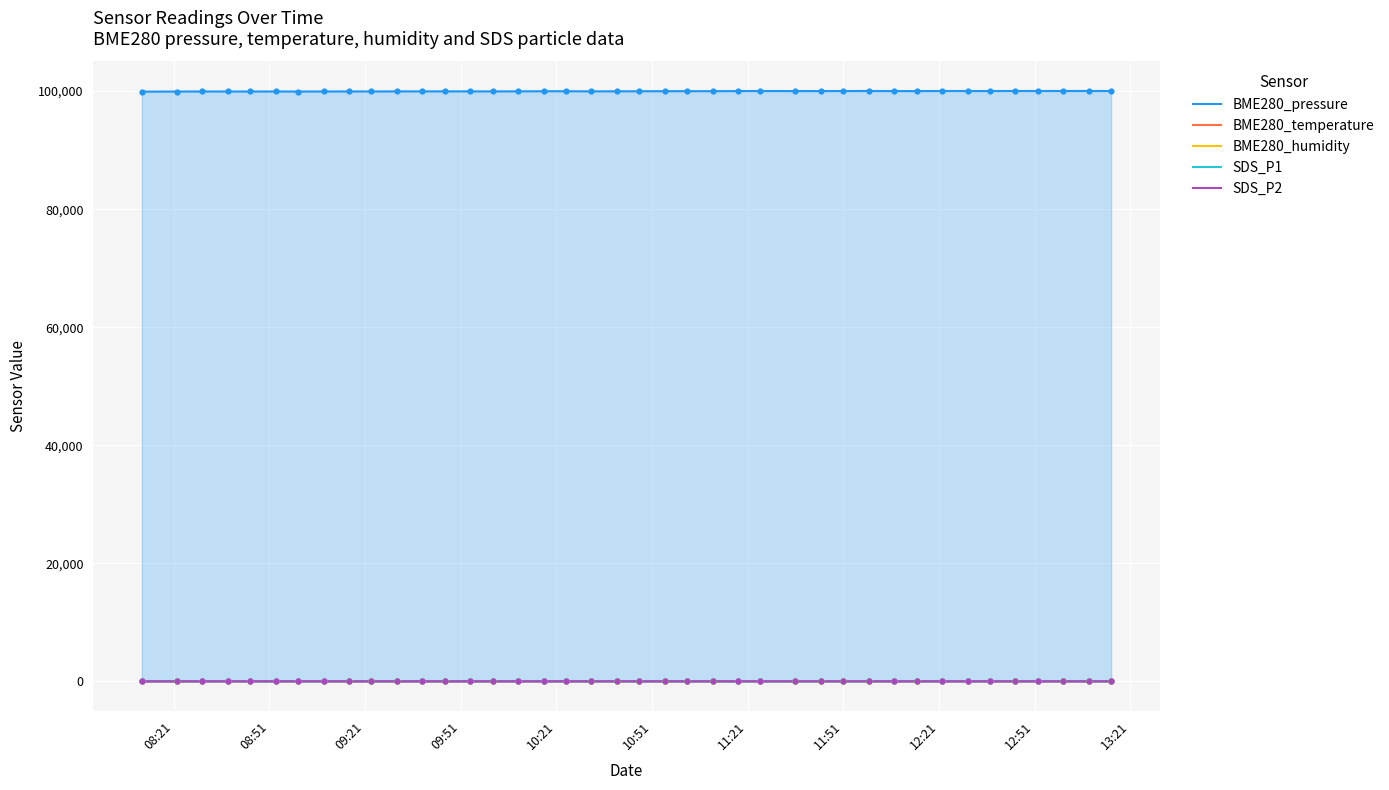

Which series has the largest total across all categories?

BME280_pressure